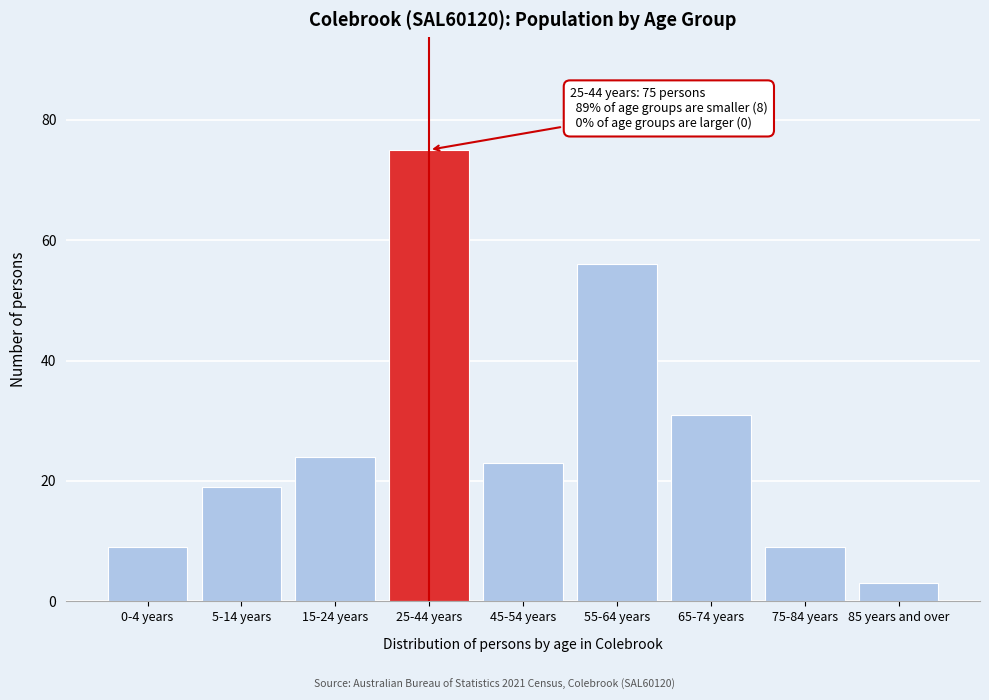

Reading left to right, transcribe all the data shown in this chart.

0-4 years=9	5-14 years=19	15-24 years=24	25-44 years=75	45-54 years=23	55-64 years=56	65-74 years=31	75-84 years=9	85 years and over=3